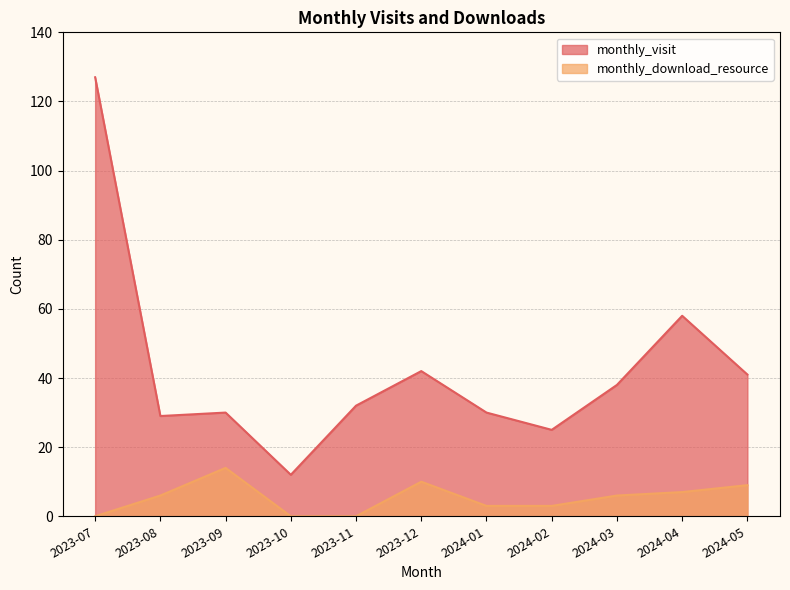

True or false: monthly_download_resource and monthly_visit cross at least once.

False